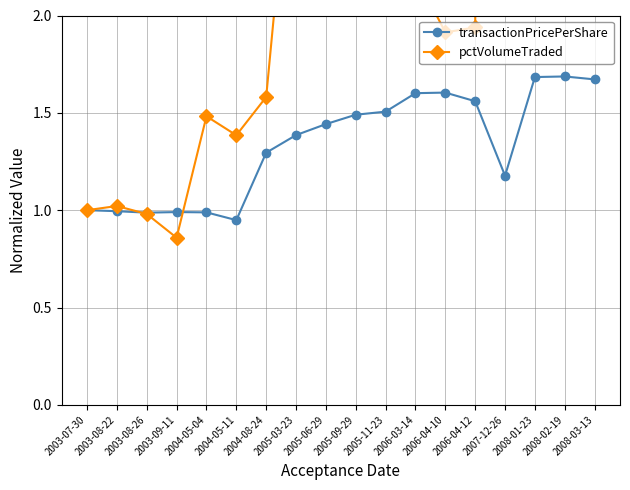

Where is the first local minimum for transactionPricePerShare?

2003-08-26